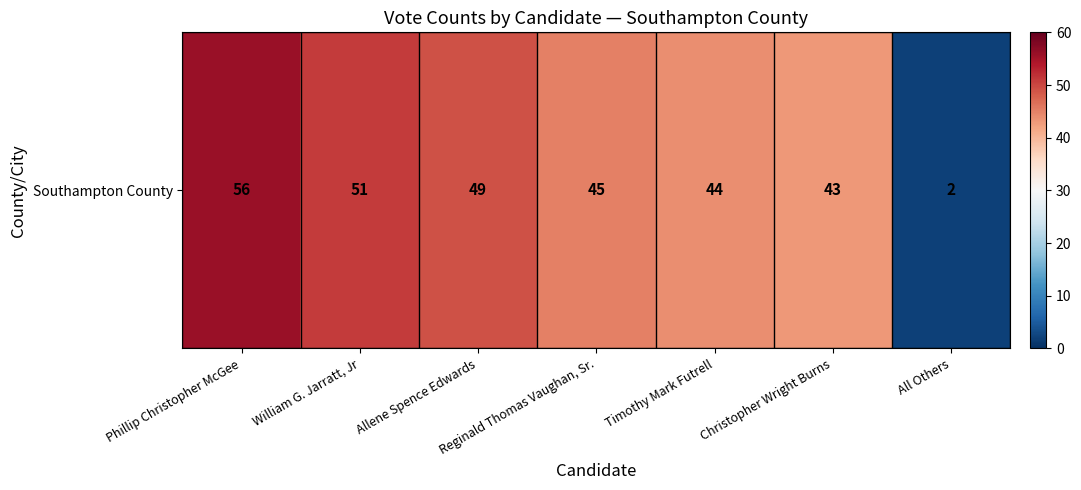

True or false: the data shows 43 at Christopher Wright Burns.

True